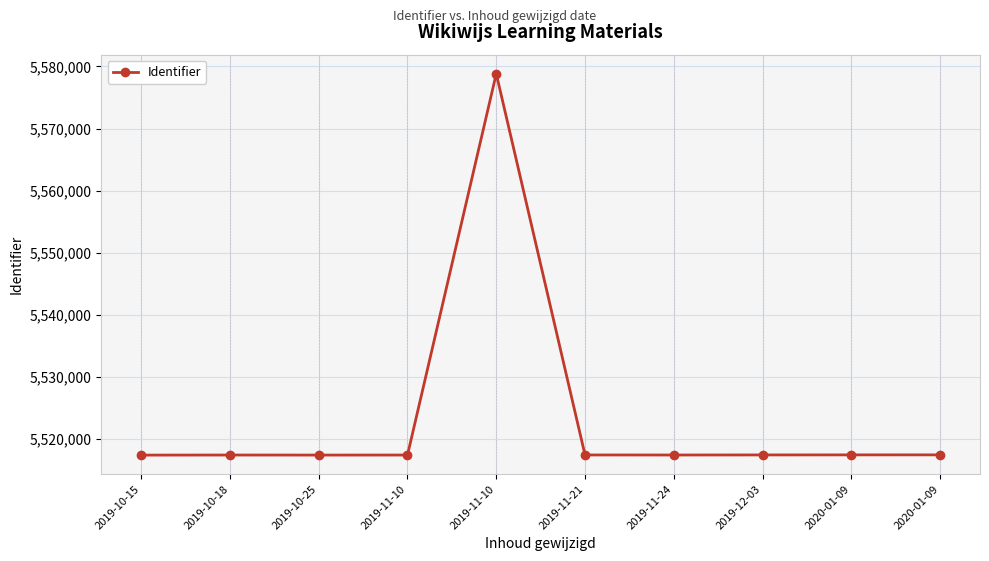

Where is the first local maximum?

2019-10-18